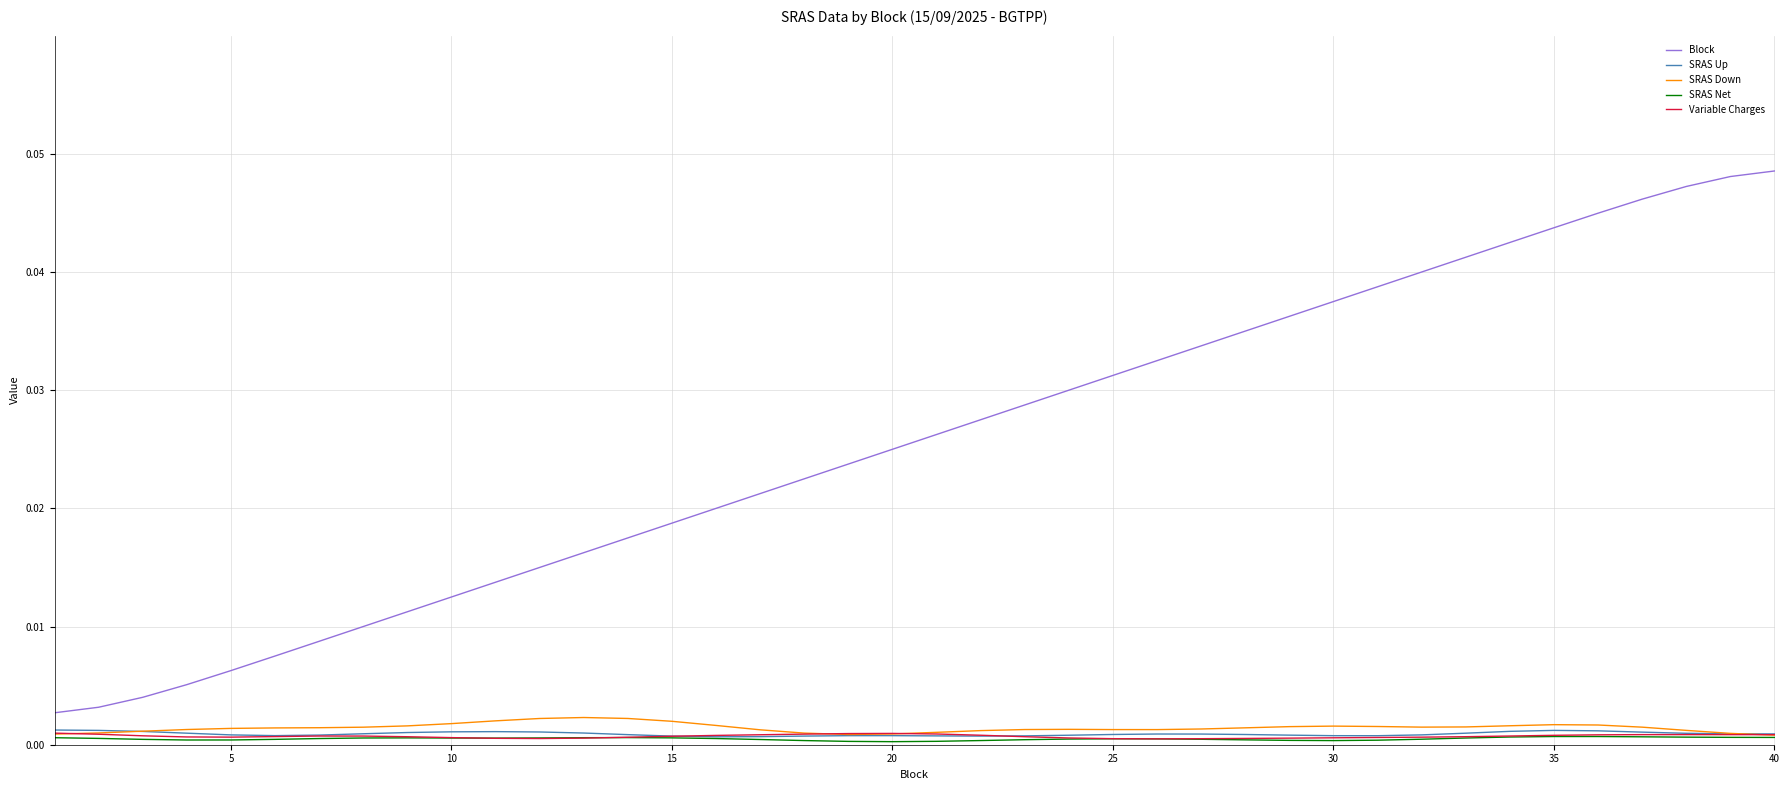

Does the chart have visible grid lines?

Yes